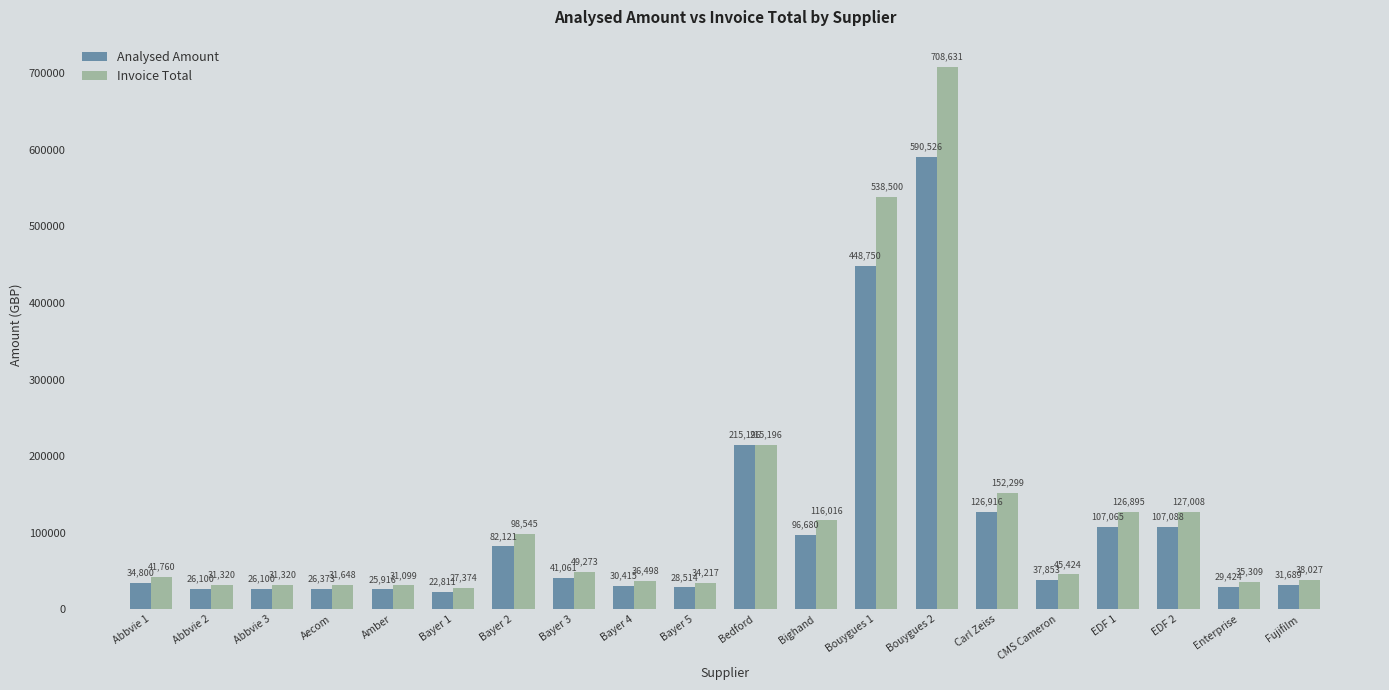

How many bars are there in total?

40